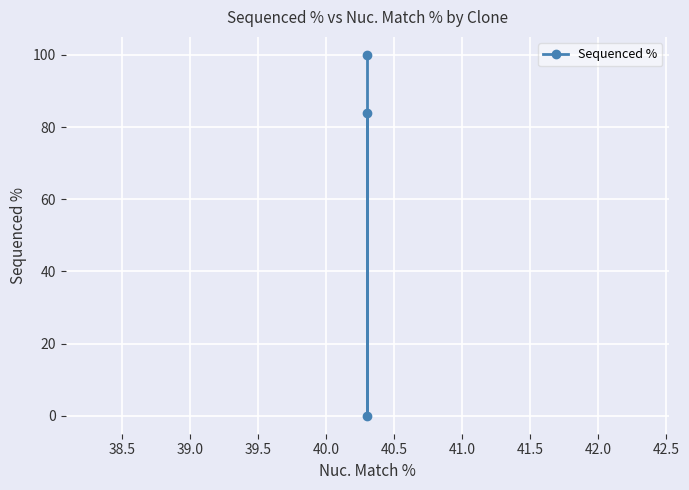

Is this an area chart (filled region under the line)?

No